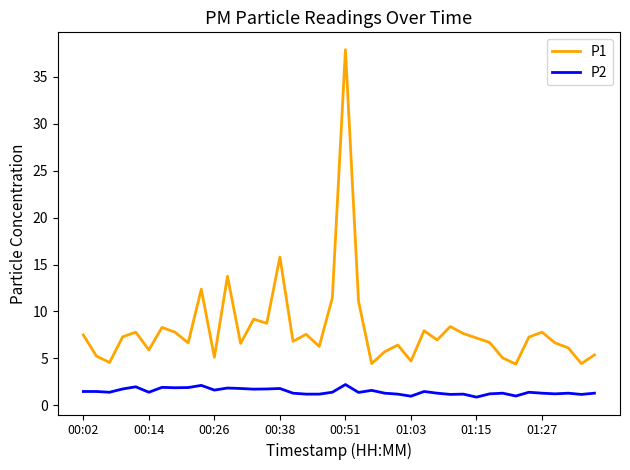

List the series in order of their overall mean, highest first.

P1, P2